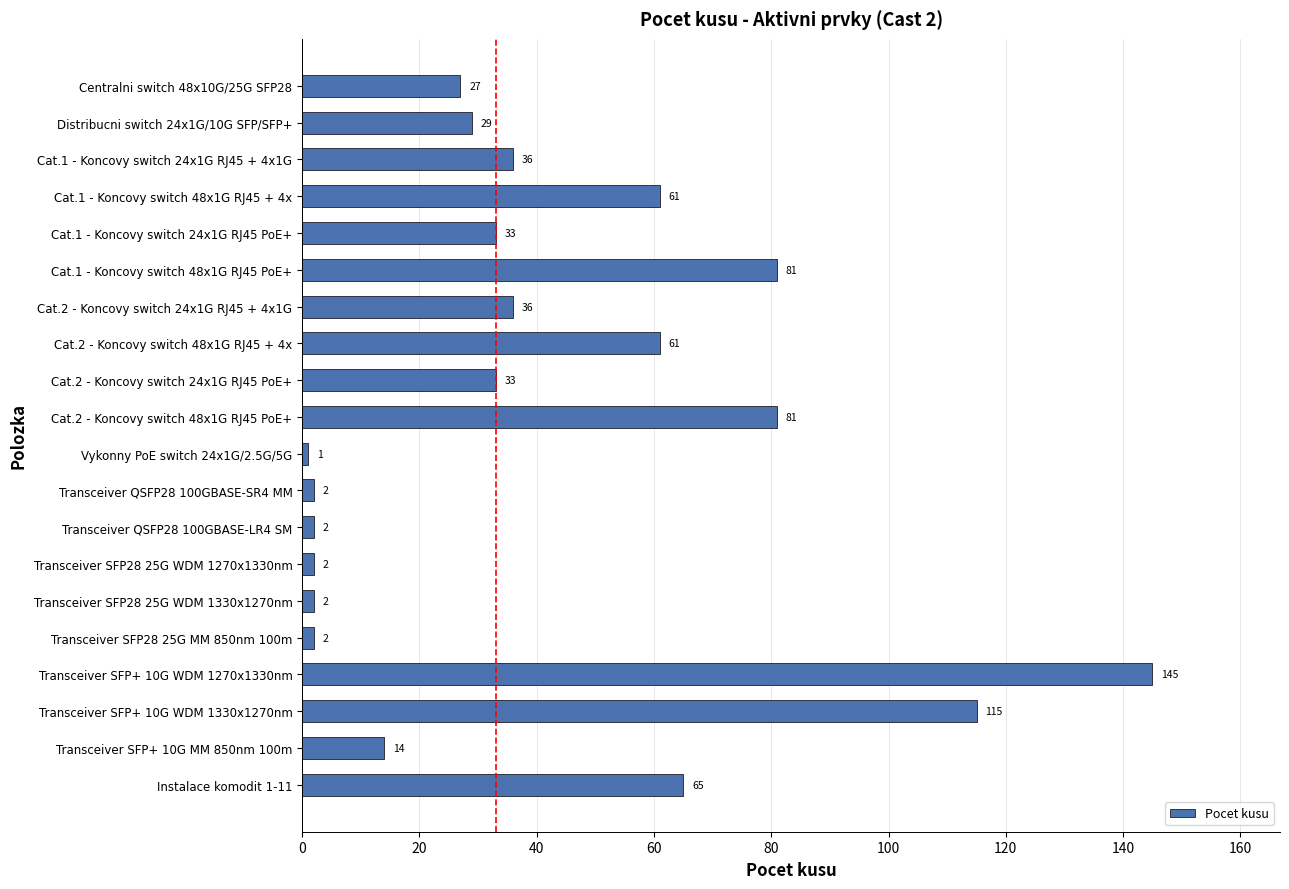

What is the difference between the maximum and second lowest values?

143